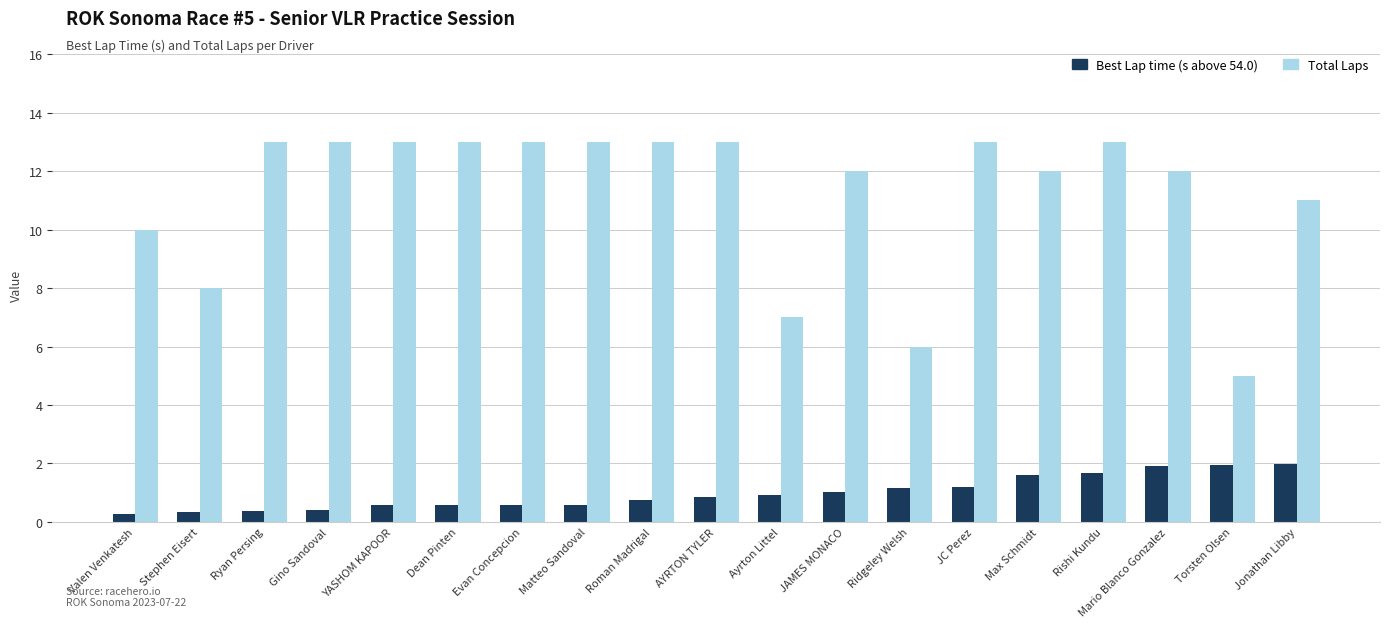

At which category is the sum across all series the highest?

Rishi Kundu